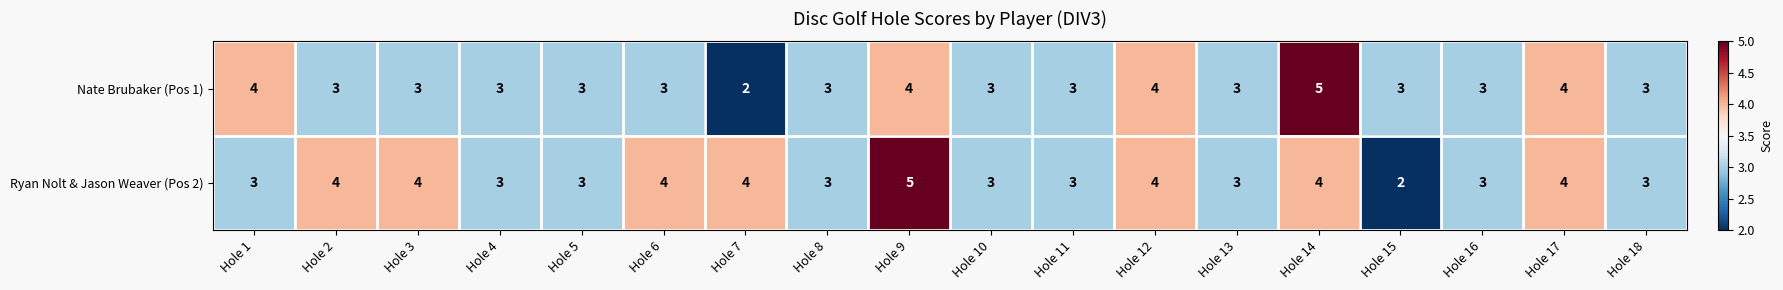

List the series in order of their overall mean, lowest first.

Nate Brubaker (Pos 1), Ryan Nolt & Jason Weaver (Pos 2)